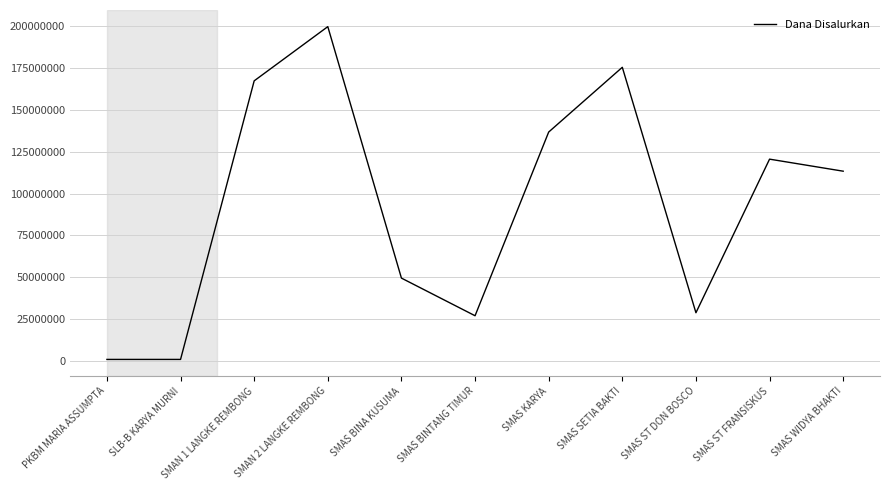

Approximately how many times larger is the value at SMAS BINA KUSUMA compared to SMAS BINTANG TIMUR?

1.8